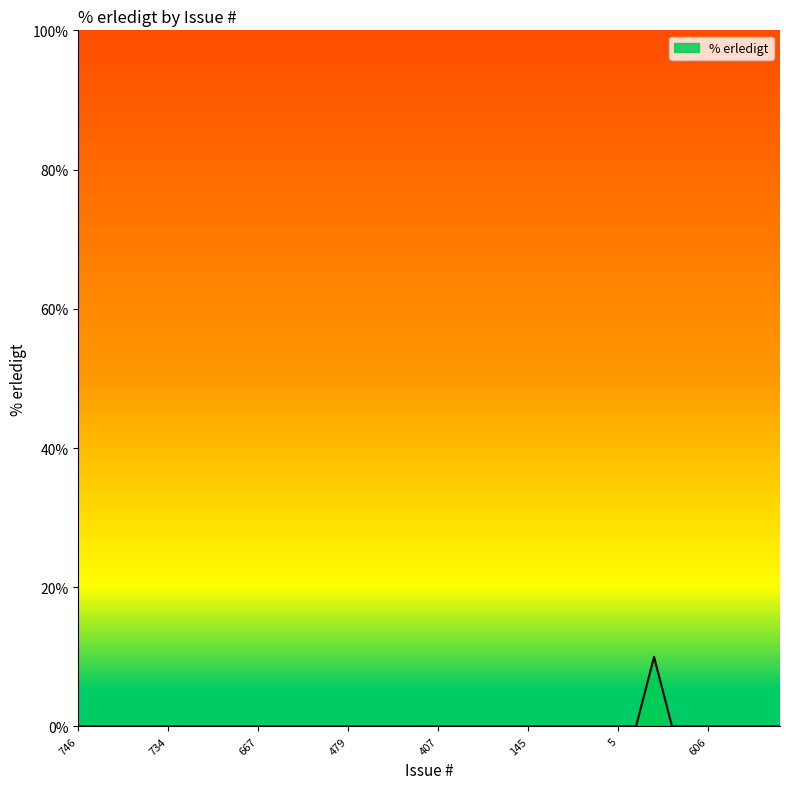

What is the maximum value shown in the chart?

10